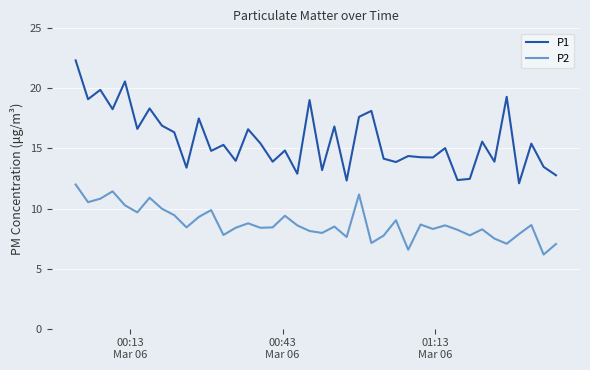

Which series has the largest total across all categories?

P1